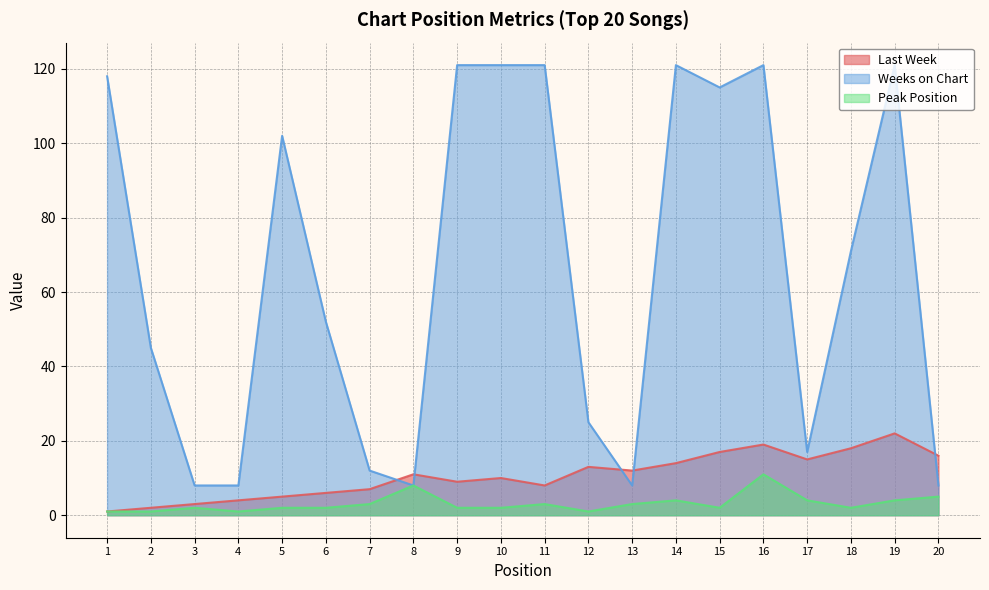

Which category has the highest value across all series?

9